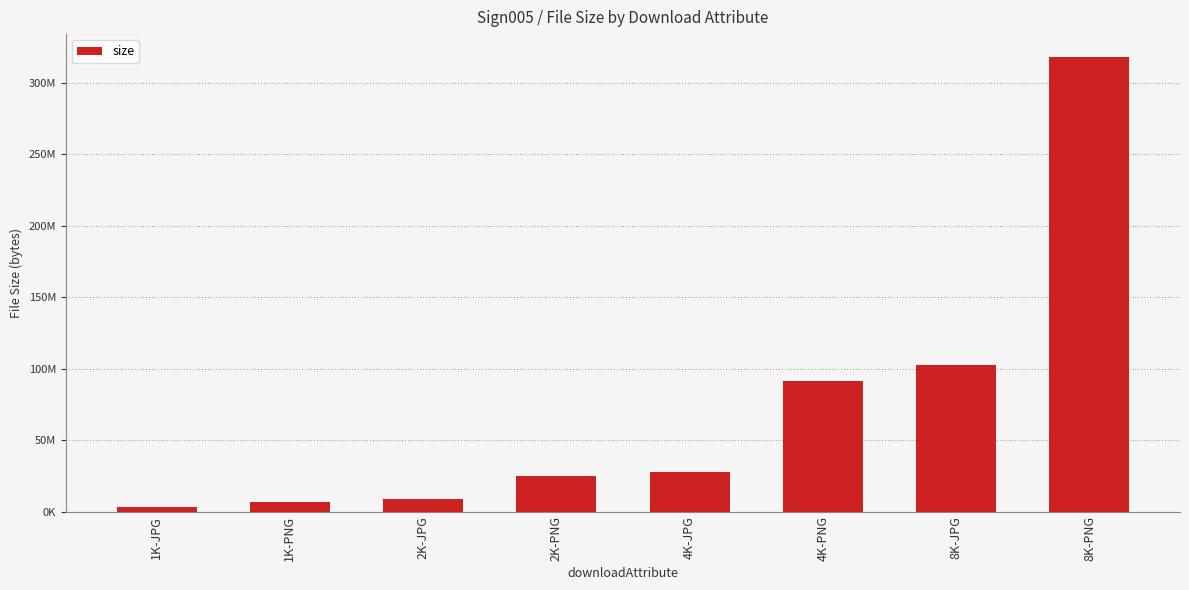

Reading left to right, transcribe all the data shown in this chart.

1K-JPG=3083298	1K-PNG=7051590	2K-JPG=8785139	2K-PNG=24755201	4K-JPG=27989543	4K-PNG=91215855	8K-JPG=102726946	8K-PNG=318348502